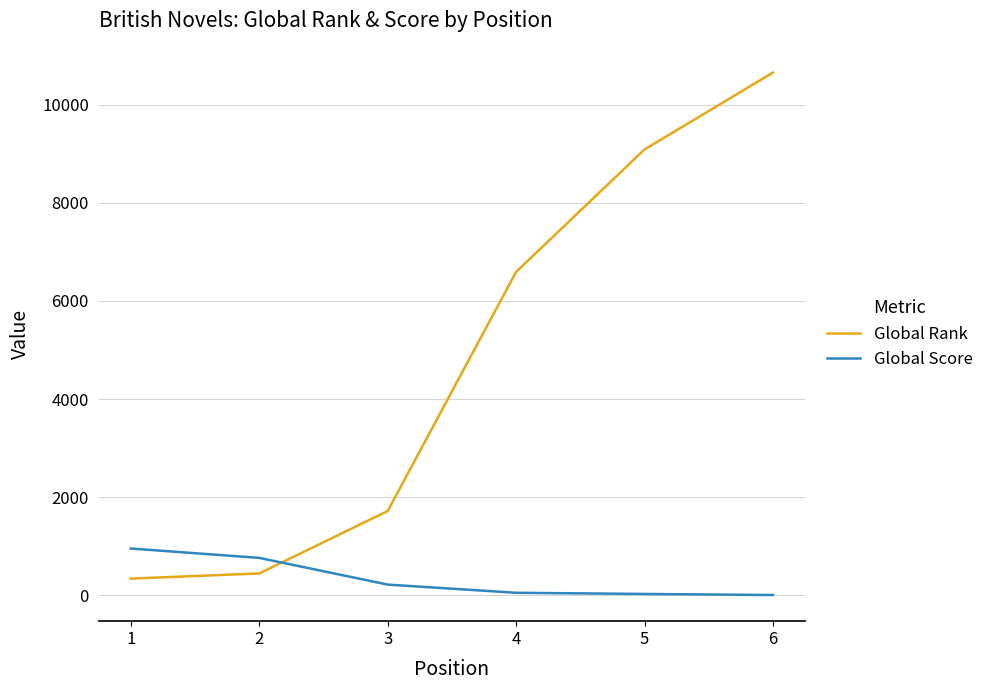

Rank the series at 5 from lowest to highest value.

Global Score, Global Rank